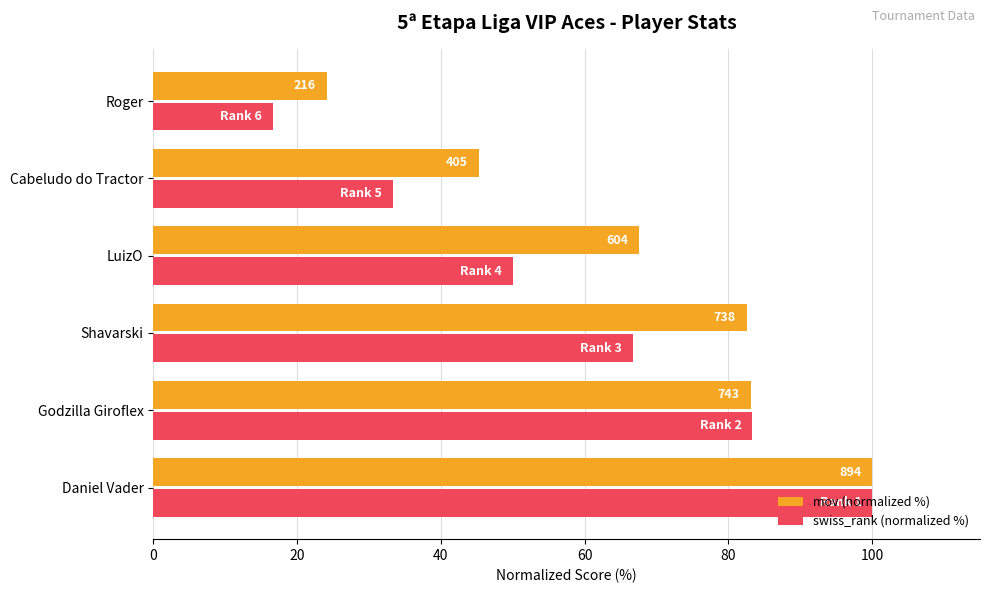

What are all the series names shown in the legend?

mov (normalized %), swiss_rank (normalized %)